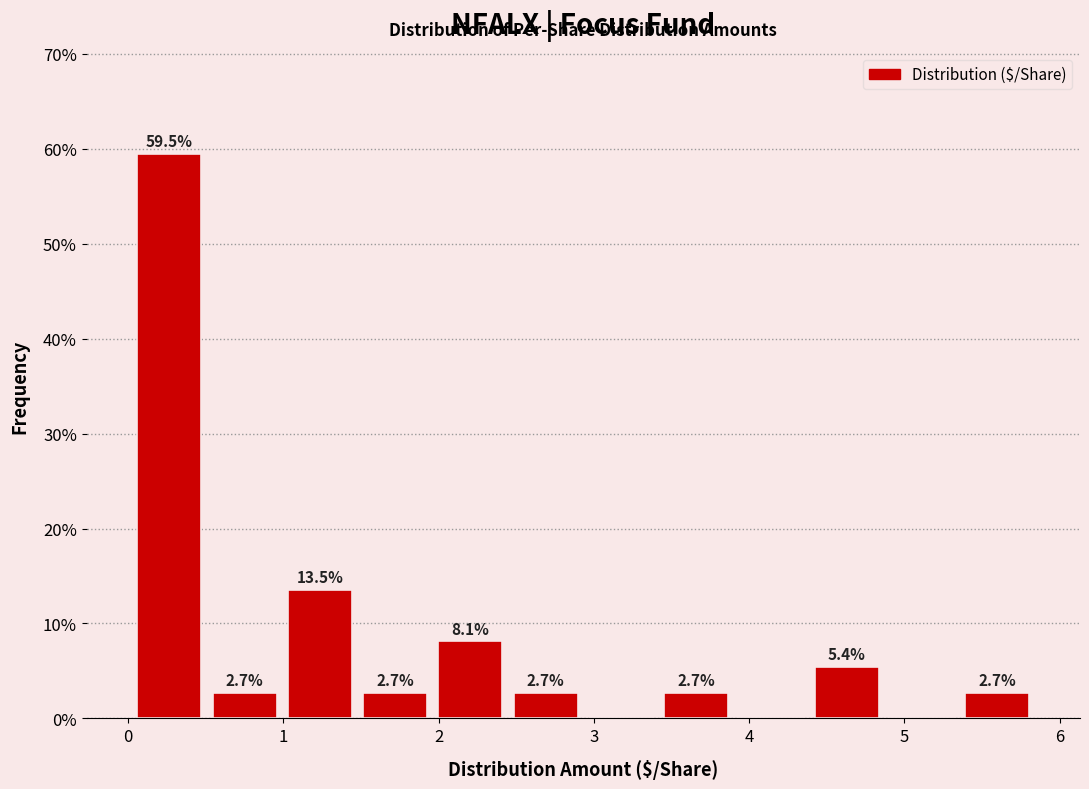

Over which range of the x-axis is the bar tallest?

0.0 to 0.5